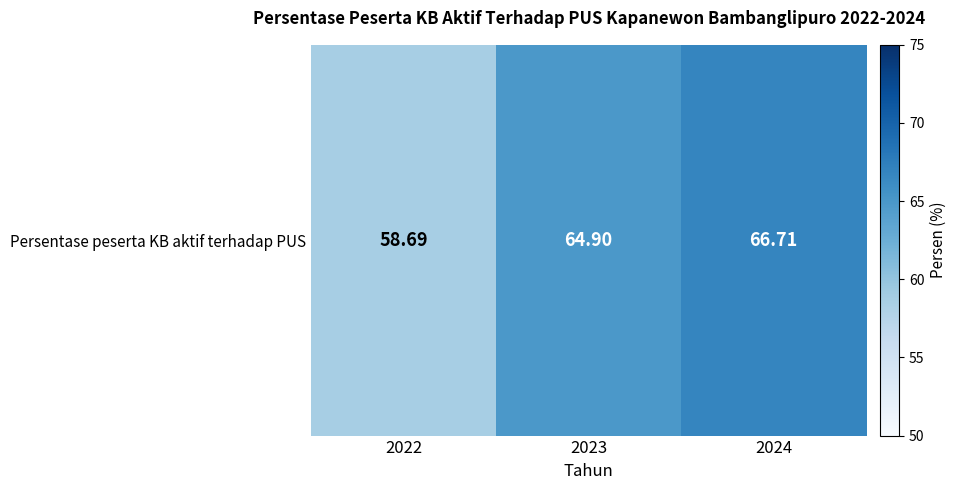

List the labels in order of value, smallest first.

2022, 2023, 2024